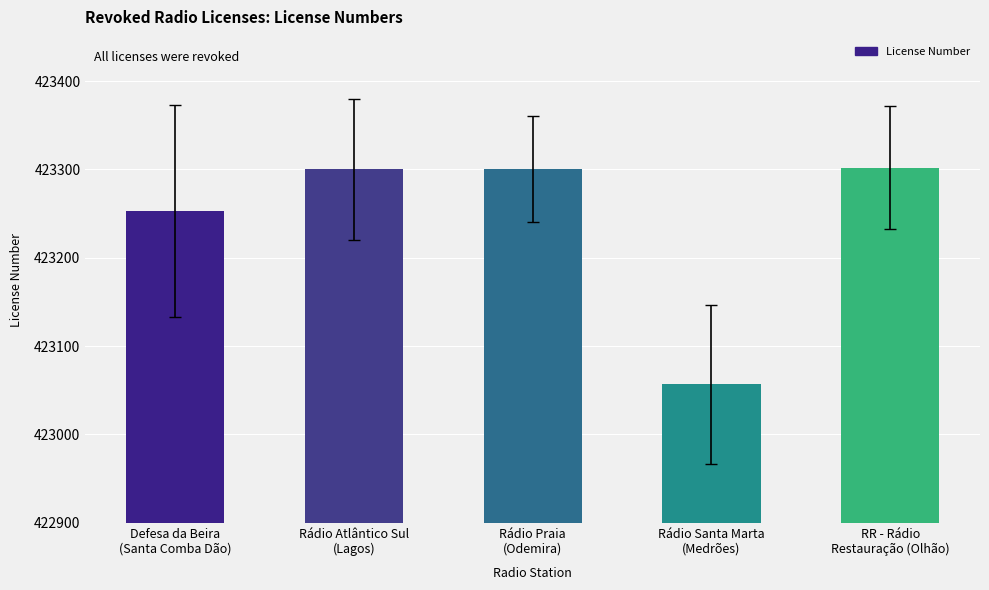

How many data points are less than 423300?

2